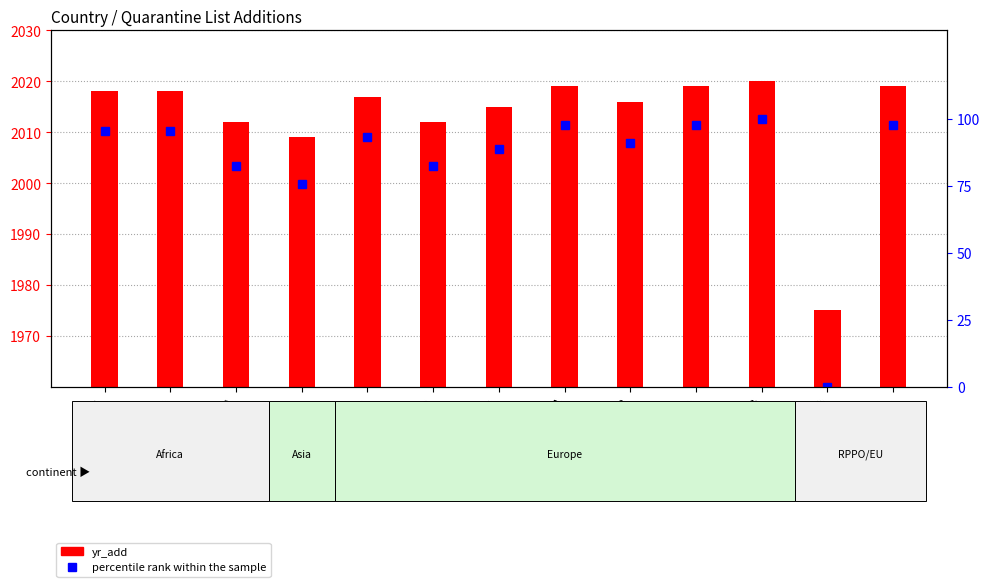

How many categories are shown in the chart?

13